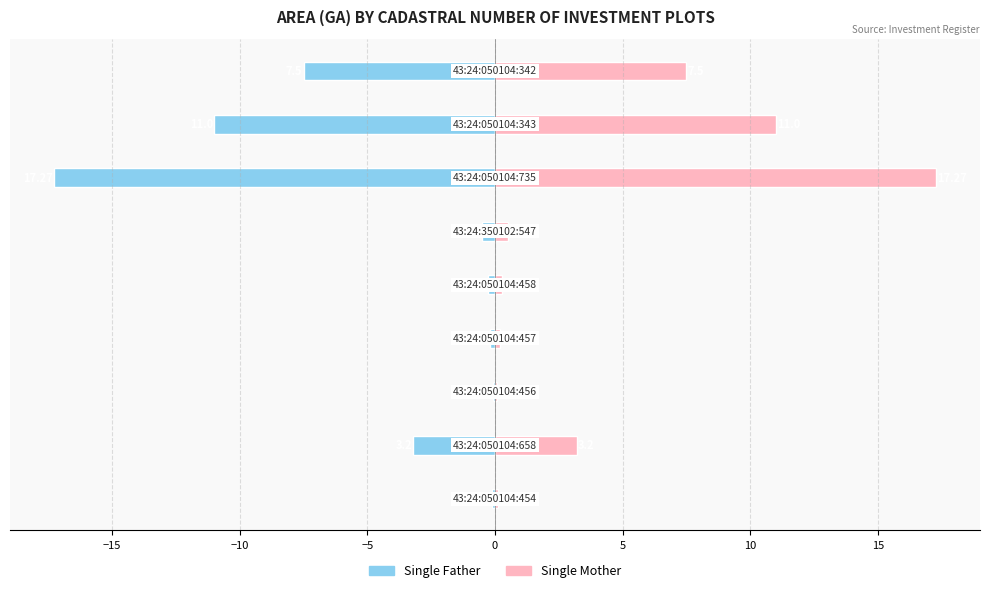

Reading left to right, extract all data points from this chart.

Single Father: -0.1	-3.2	-0.1	-0.2	-0.3	-0.5	-17.3	-11.0	-7.5
Single Mother: 0.1	3.2	0.1	0.2	0.3	0.5	17.3	11.0	7.5